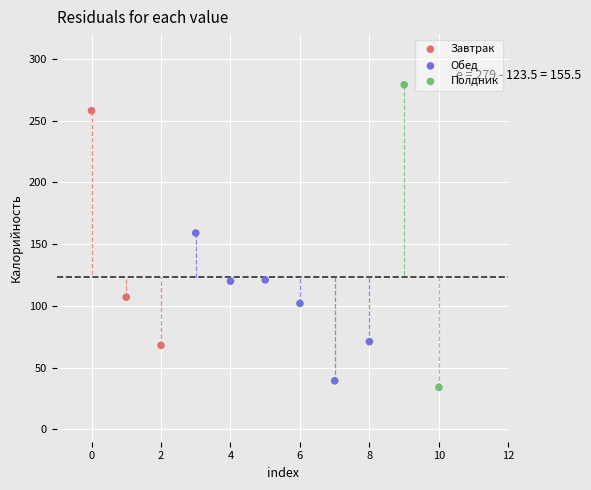

Which series reaches the minimum Y coordinate?

Полдник